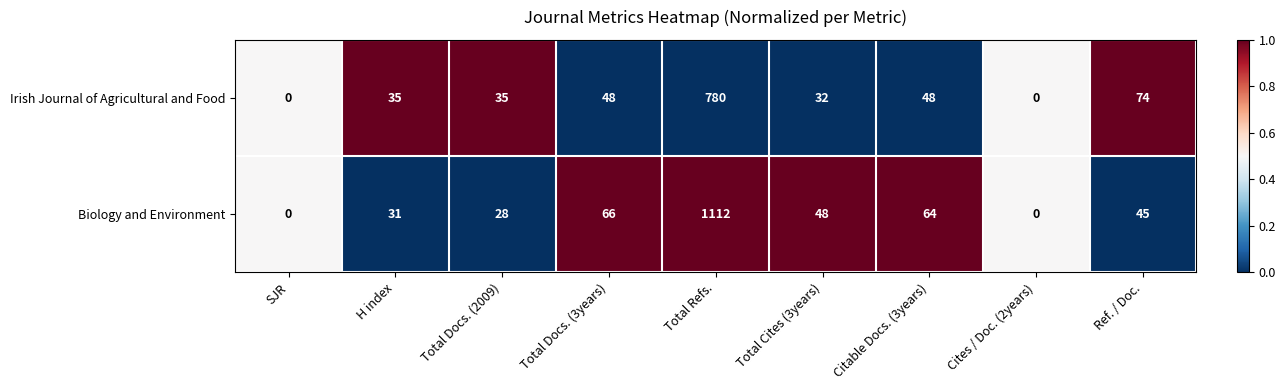

Where does the Biology and Environment series first go above 45?

Total Docs. (3years)